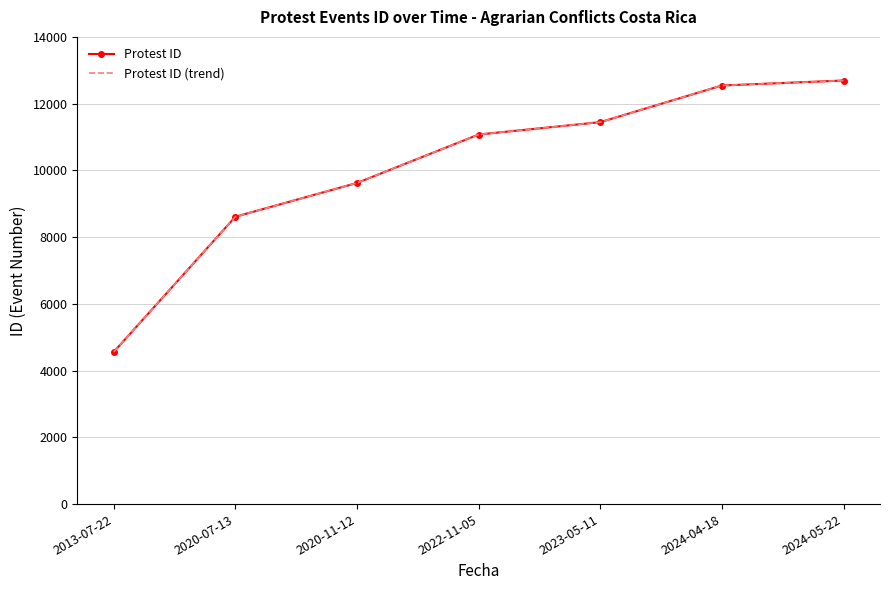

True or false: Protest ID (trend) and Protest ID intersect in this chart.

False